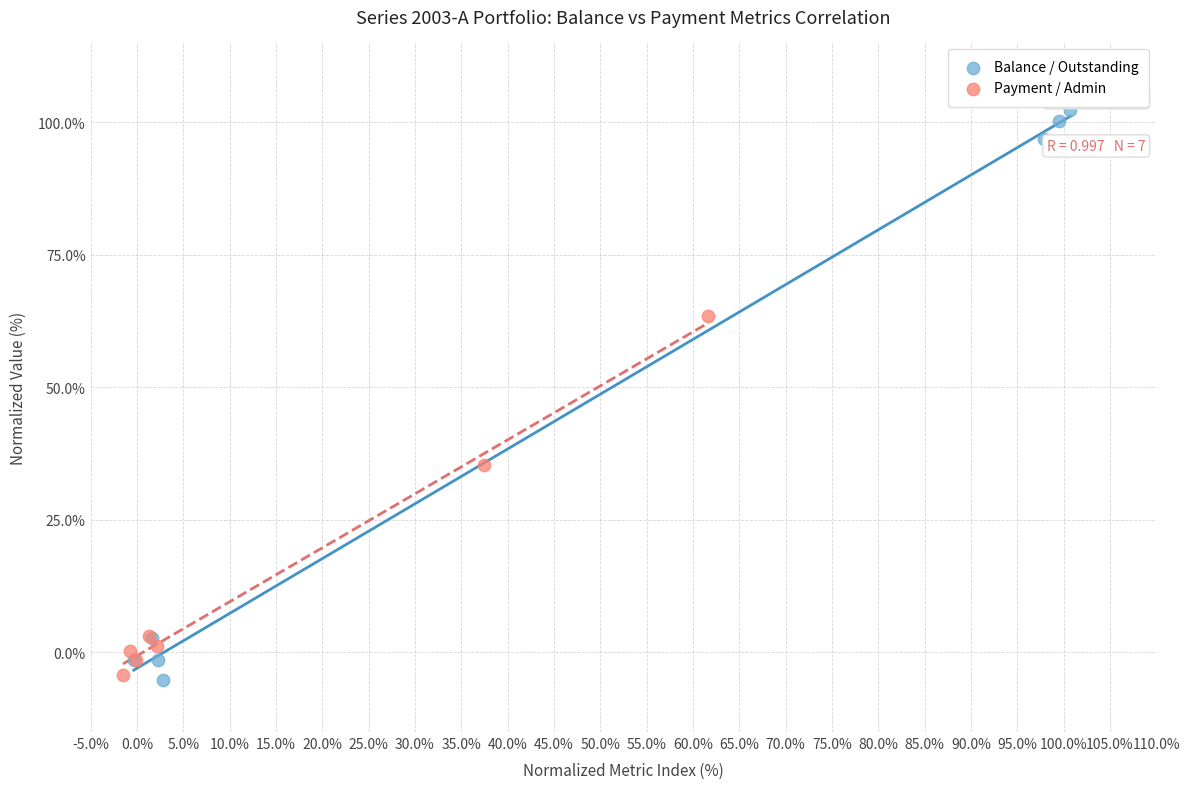

Which series has the largest Y range (max minus min)?

Balance / Outstanding